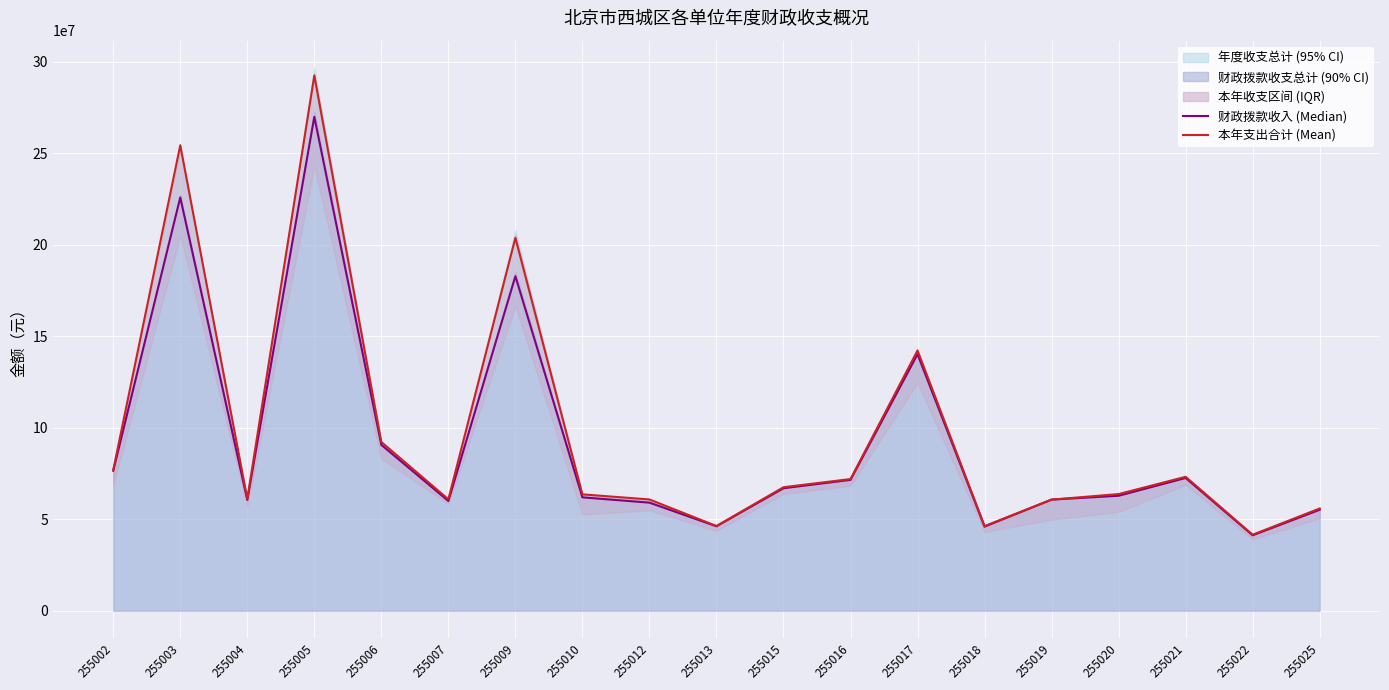

Which series ends up on top after the final intersection of 财政拨款收入 (Median) and 本年支出合计 (Mean)?

本年支出合计 (Mean)